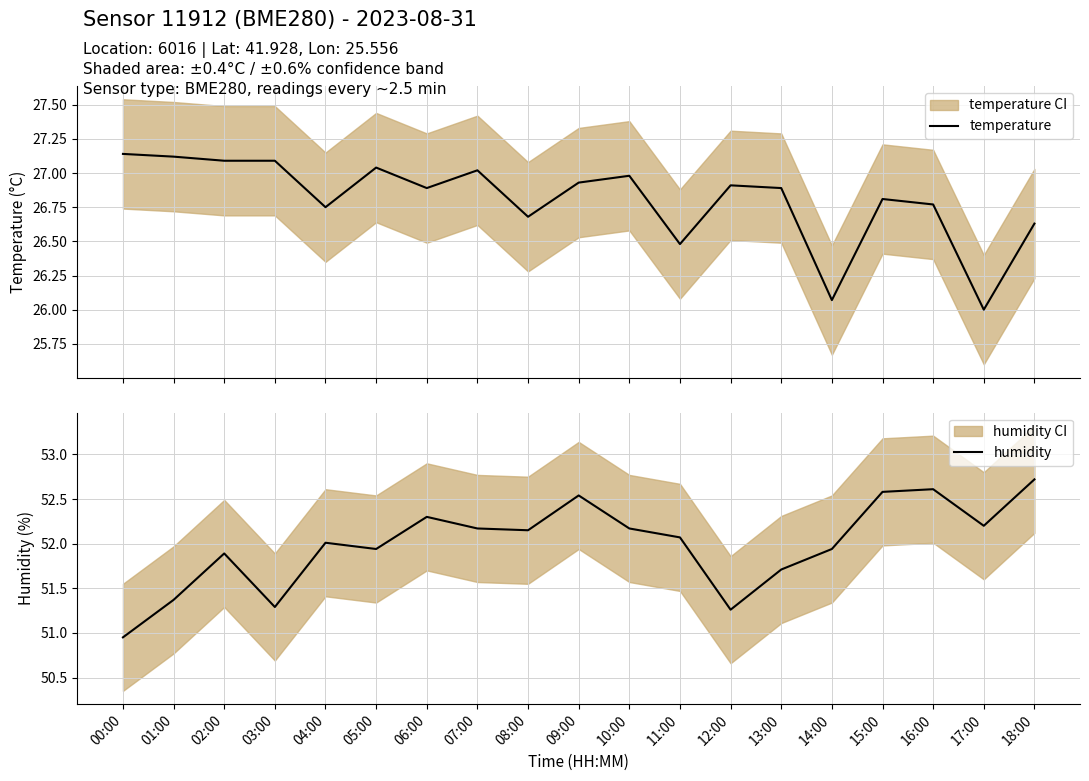

What value does the temperature series have at 13:00?

26.9